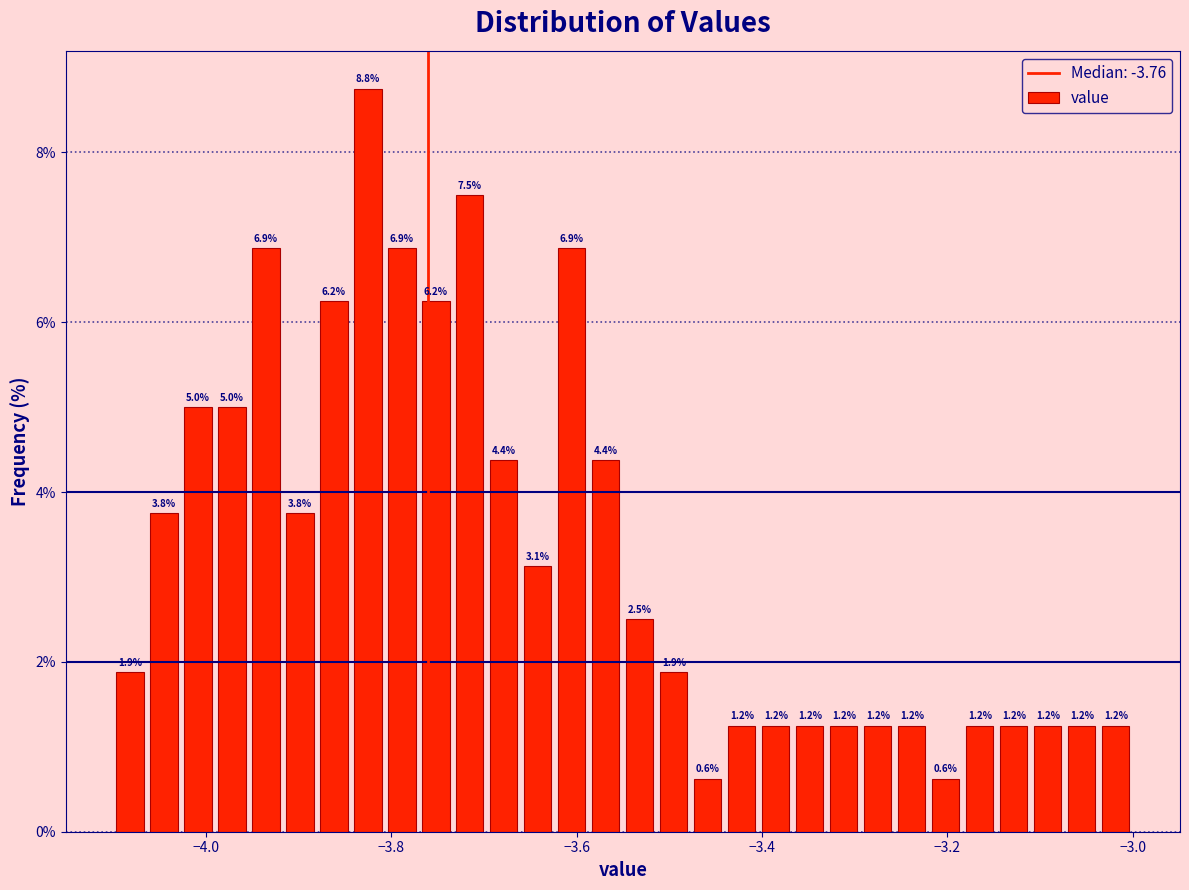

Around what value on the x-axis is the tallest bar? Give the approximate position of its centre, as read against the axis.

-3.82